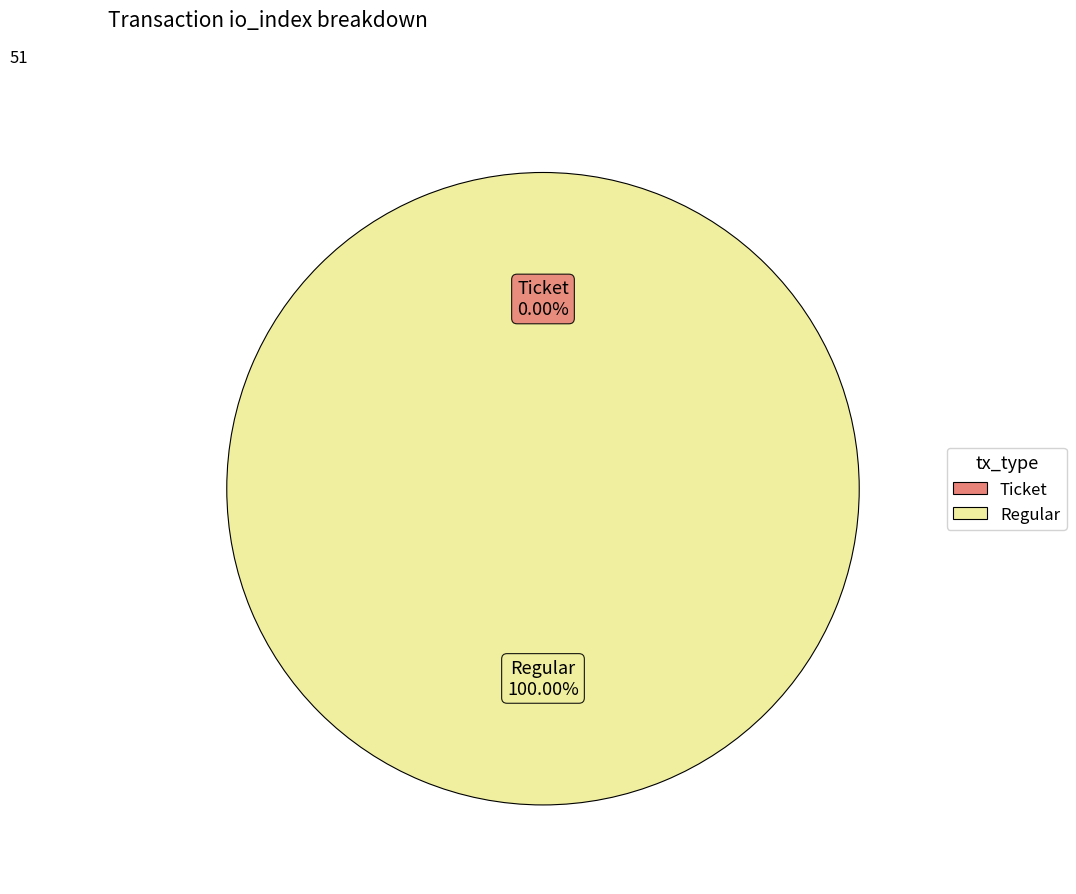

To the nearest percent, what is the combined percentage of Regular and Ticket?

100%